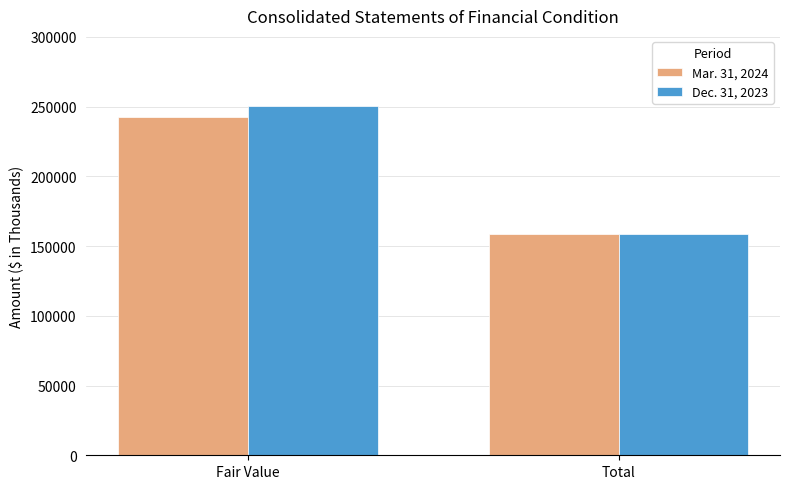

Which series has the largest total across all categories?

Dec. 31, 2023